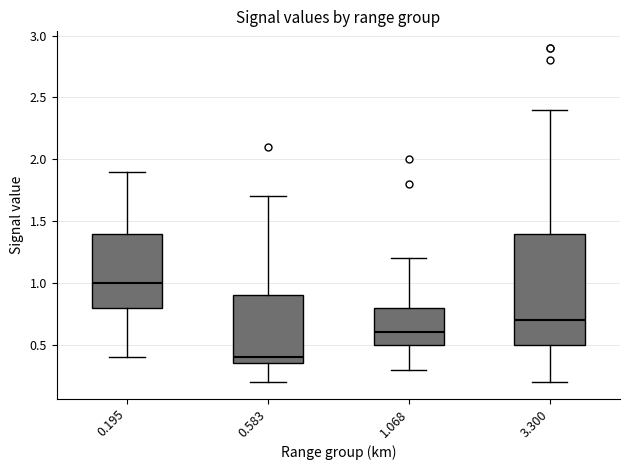

Which box is the tallest, from its lower edge to its upper edge?

3.300